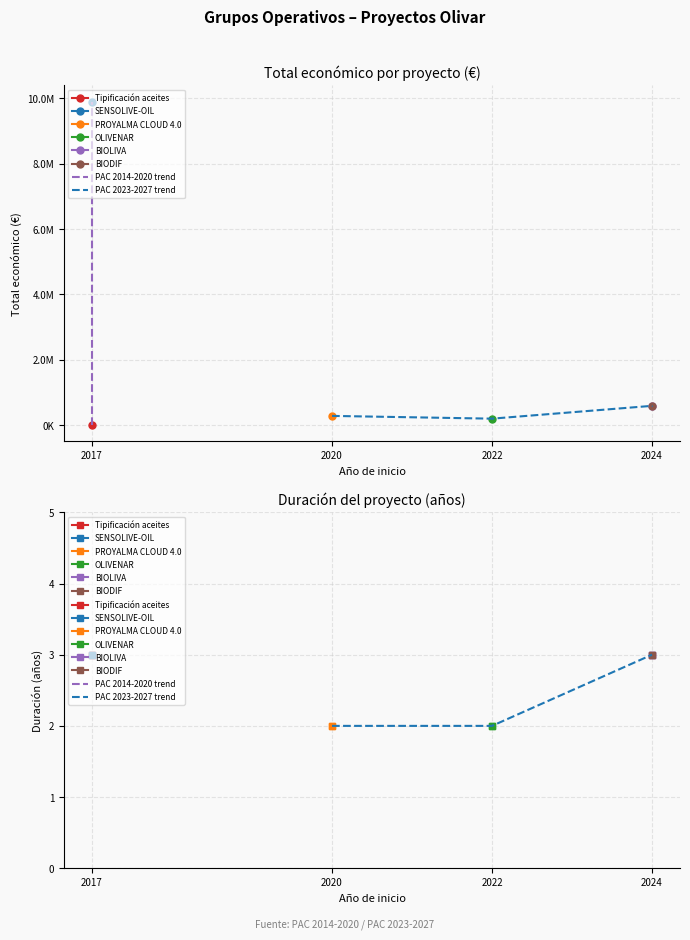

What is the label of the 6th point from the right?

2020